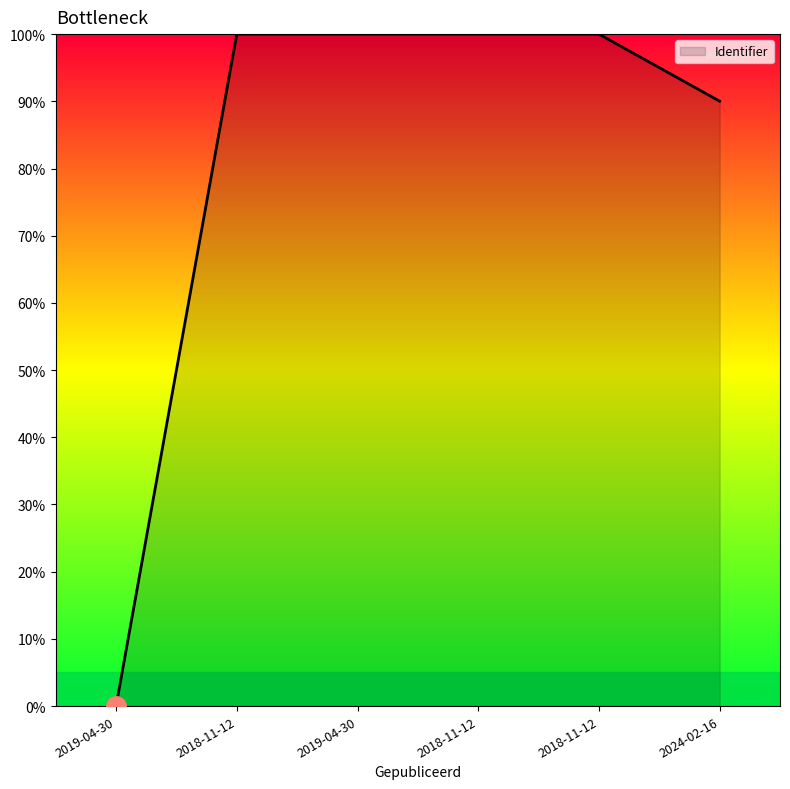

What is the difference between the maximum and minimum values?

100.0